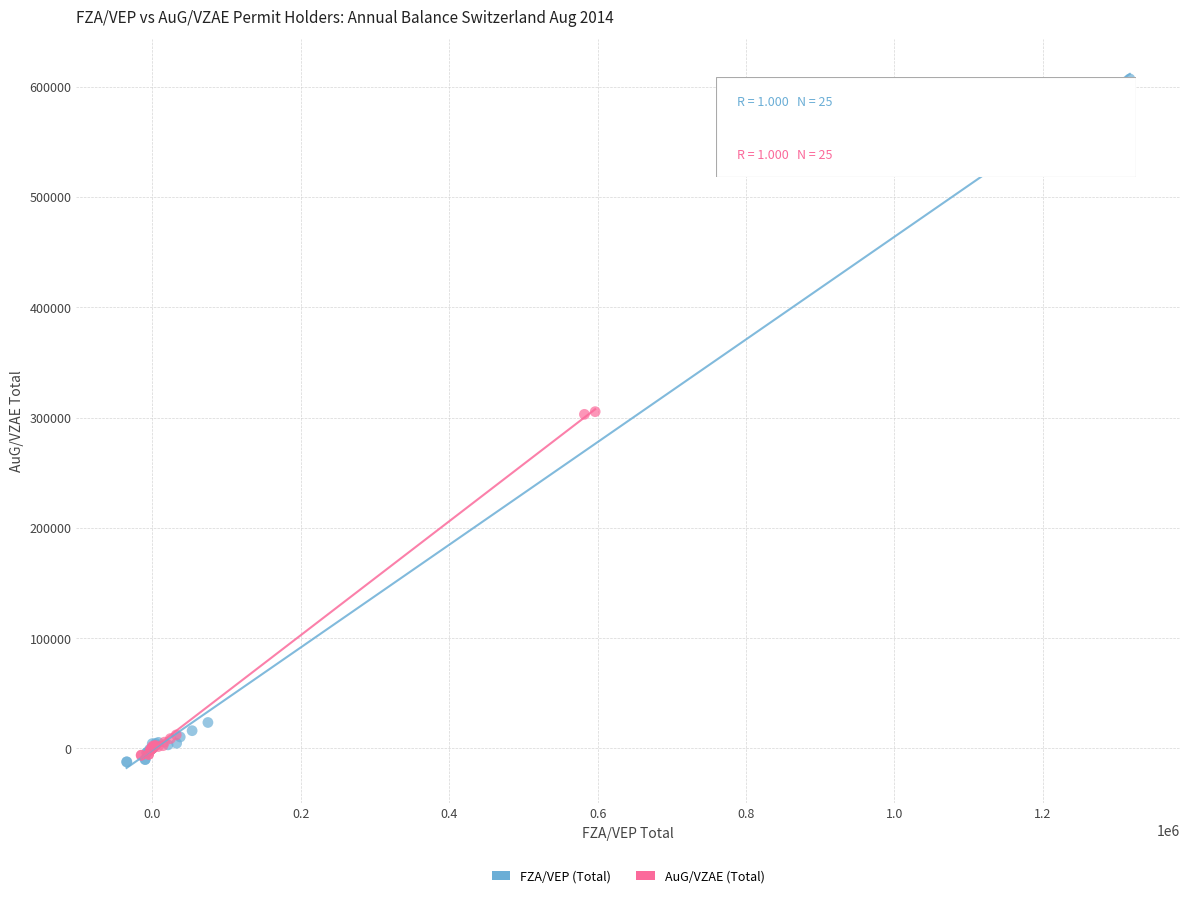

Which series contains the lowest Y value?

FZA/VEP (Total)